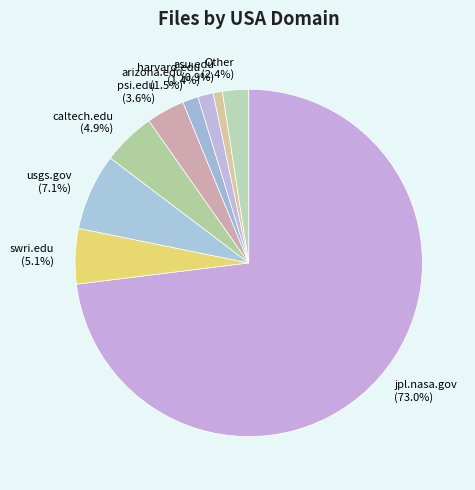

Is it true that usgs.gov is 1% of the pie?

False